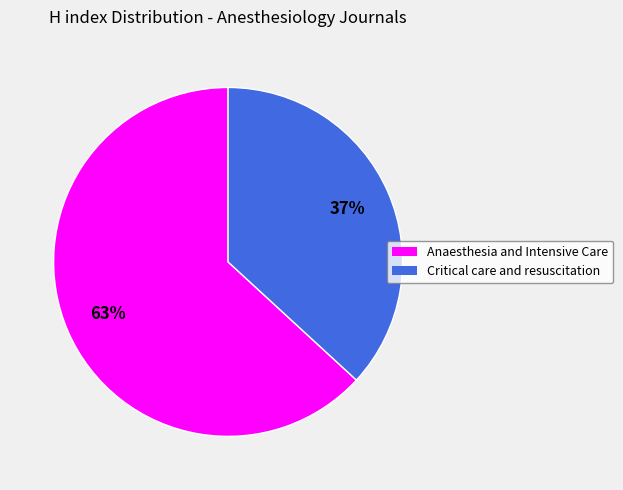

Which category has the biggest portion of the pie?

Anaesthesia and Intensive Care